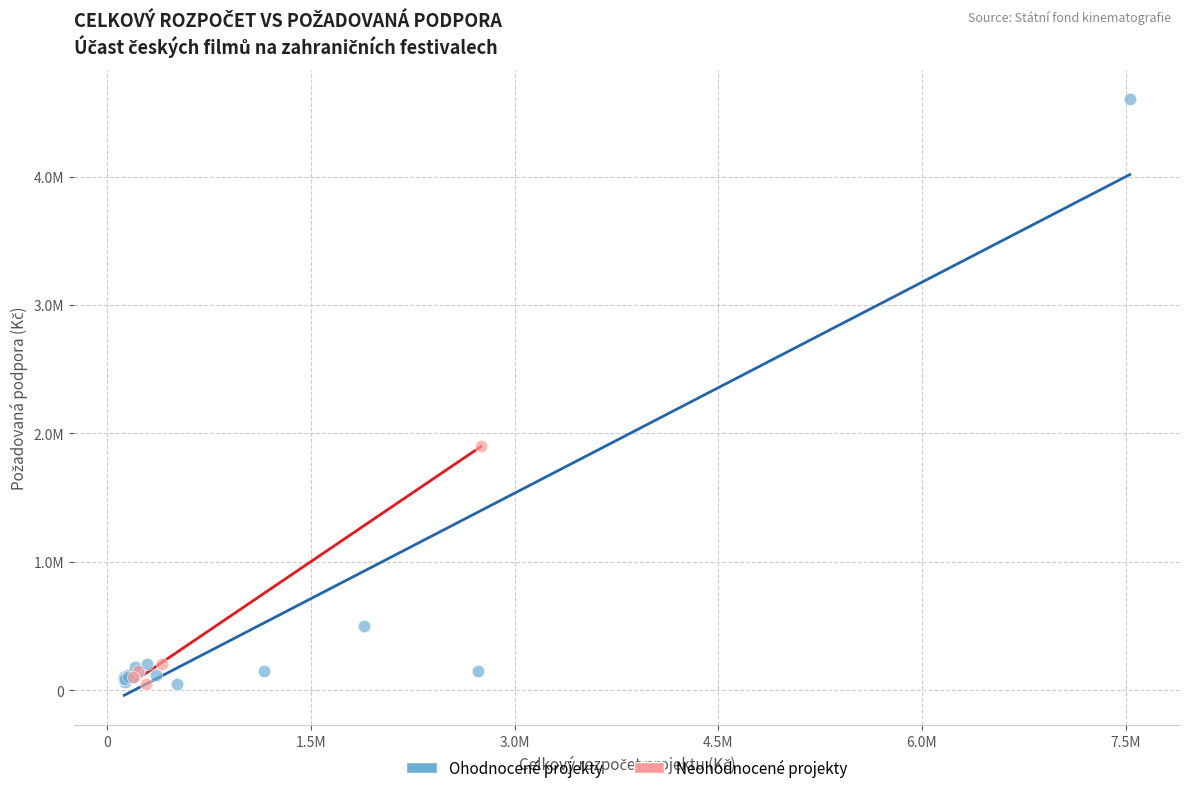

What are all the series names shown in the legend?

Ohodnocené projekty, Neohodnocené projekty